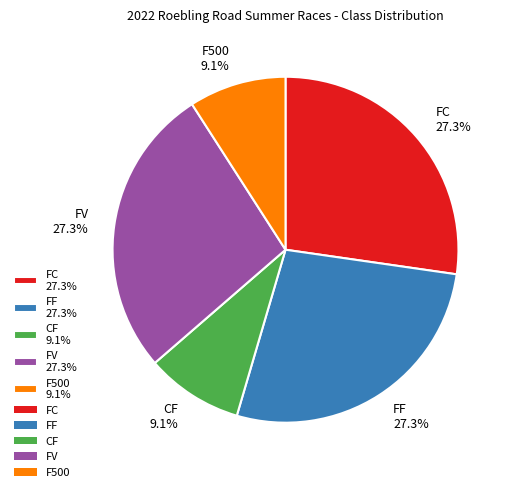

Which has a higher value, CF or FC?

FC